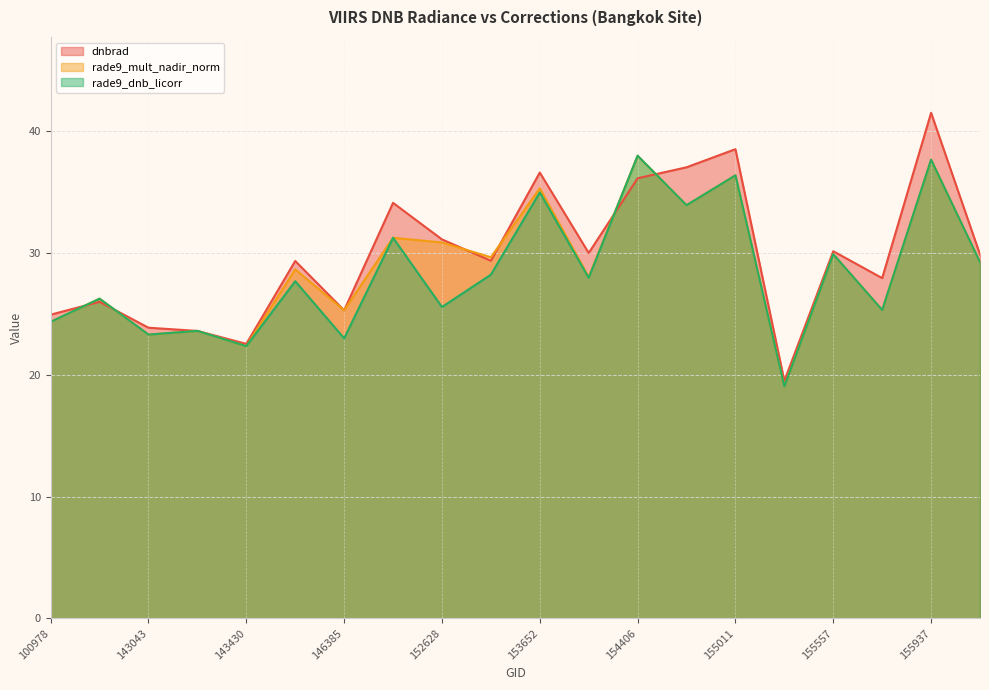

Reading right to left, transcribe all the data shown in this chart.

dnbrad: 156115=29.9	155937=41.5	155739=27.9	155557=30.2	155191=19.5	155011=38.5	154607=37.0	154406=36.1	154022=30.0	153652=36.6	153371=29.4	152628=31.1	148741=34.1	146385=25.3	146194=29.4	143430=22.5	143237=23.6	143043=23.9	103686=26.0	100978=24.9
rade9_mult_nadir_norm: 156115=29.3	155937=37.7	155739=25.3	155557=29.9	155191=19.0	155011=36.4	154607=33.9	154406=38.0	154022=28.1	153652=35.3	153371=29.7	152628=30.9	148741=31.3	146385=25.3	146194=28.7	143430=22.4	143237=23.6	143043=23.3	103686=26.3	100978=24.4
rade9_dnb_licorr: 156115=29.3	155937=37.7	155739=25.3	155557=29.9	155191=19.0	155011=36.4	154607=33.9	154406=38.0	154022=28.0	153652=35.0	153371=28.2	152628=25.6	148741=31.3	146385=23.0	146194=27.7	143430=22.4	143237=23.6	143043=23.3	103686=26.3	100978=24.4